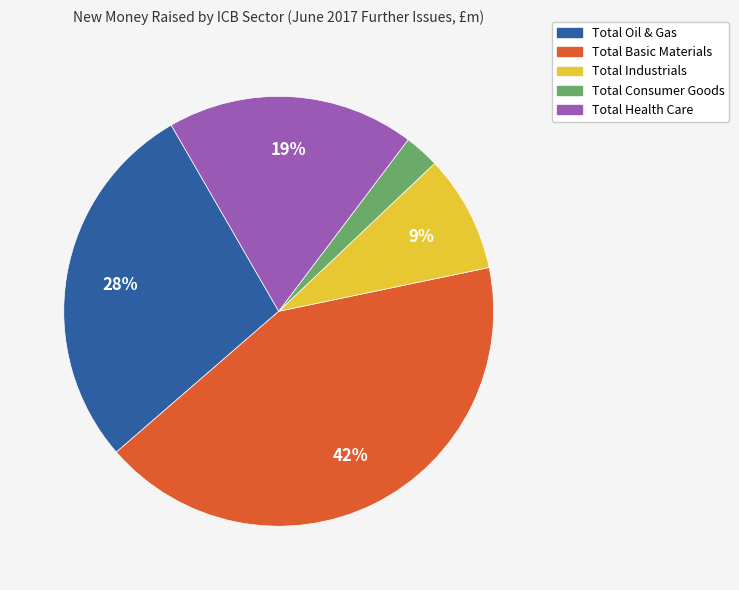

Approximately how many times larger is the value at Total Industrials compared to Total Health Care?

0.5